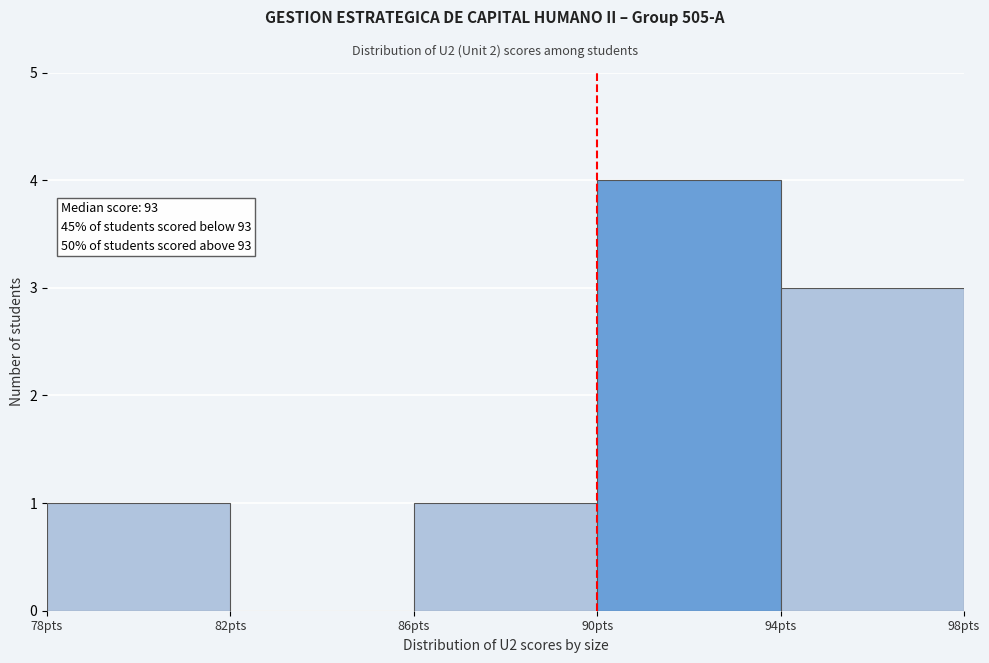

Over which range of the x-axis is the bar tallest?

90 to 94